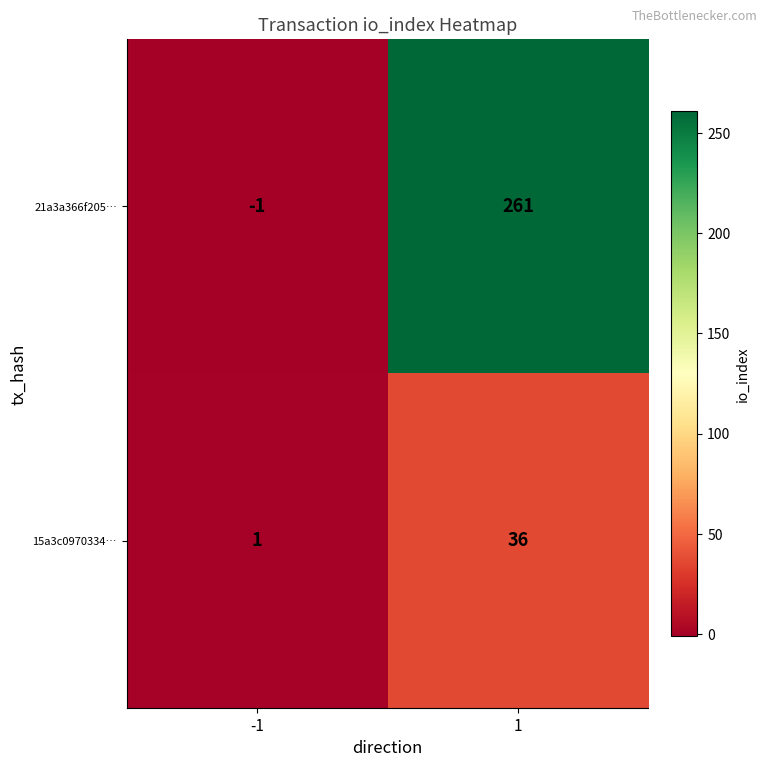

List the series in order of their overall mean, highest first.

21a3a366f205…, 15a3c0970334…